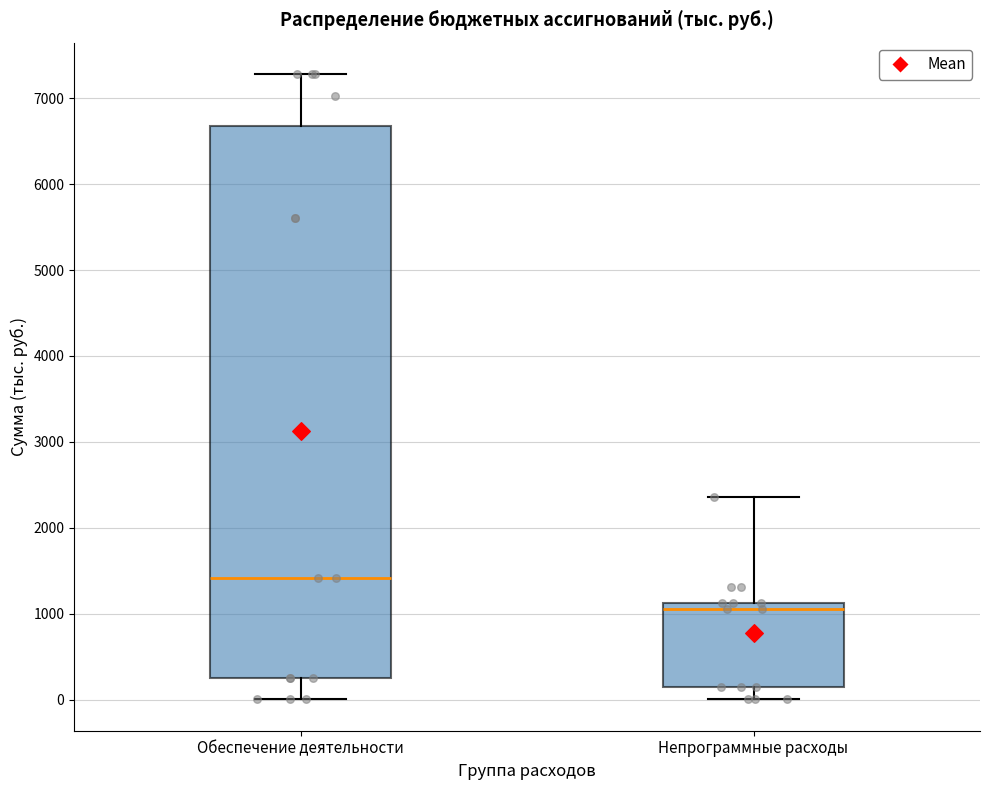

Reading left to right, read every box against the y-axis: the position of its median line, the range the box covers, and the ends of its whiskers. The values are not printed on the chart, so give them approximately, as read against the axis.

Обеспечение деятельности: median 1400, box 300 to 6700, whiskers 0 to 7300
Непрограммные расходы: median 1100 (just below the box's upper edge), box 100 to 1100, whiskers 0 to 2400